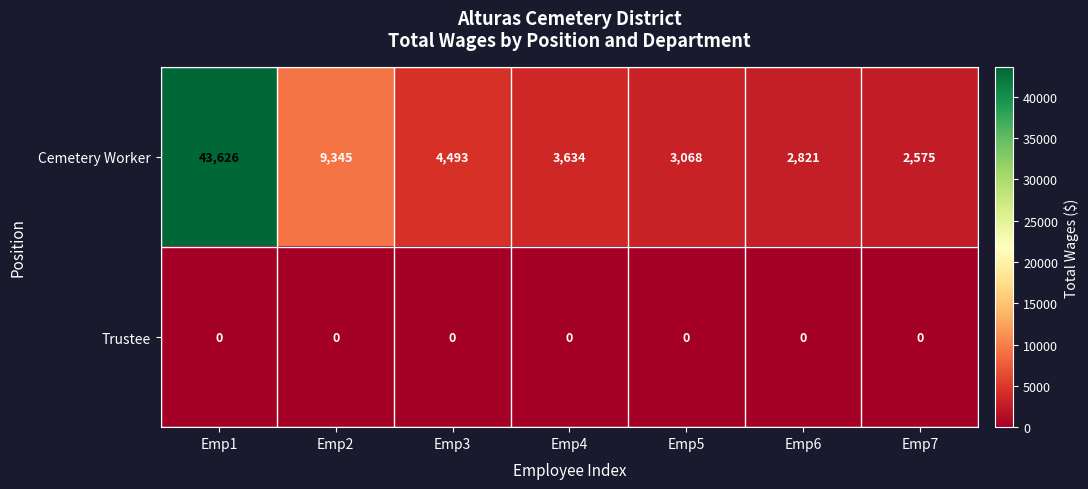

Between Emp1 and Emp4, which series saw the biggest shift?

Cemetery Worker